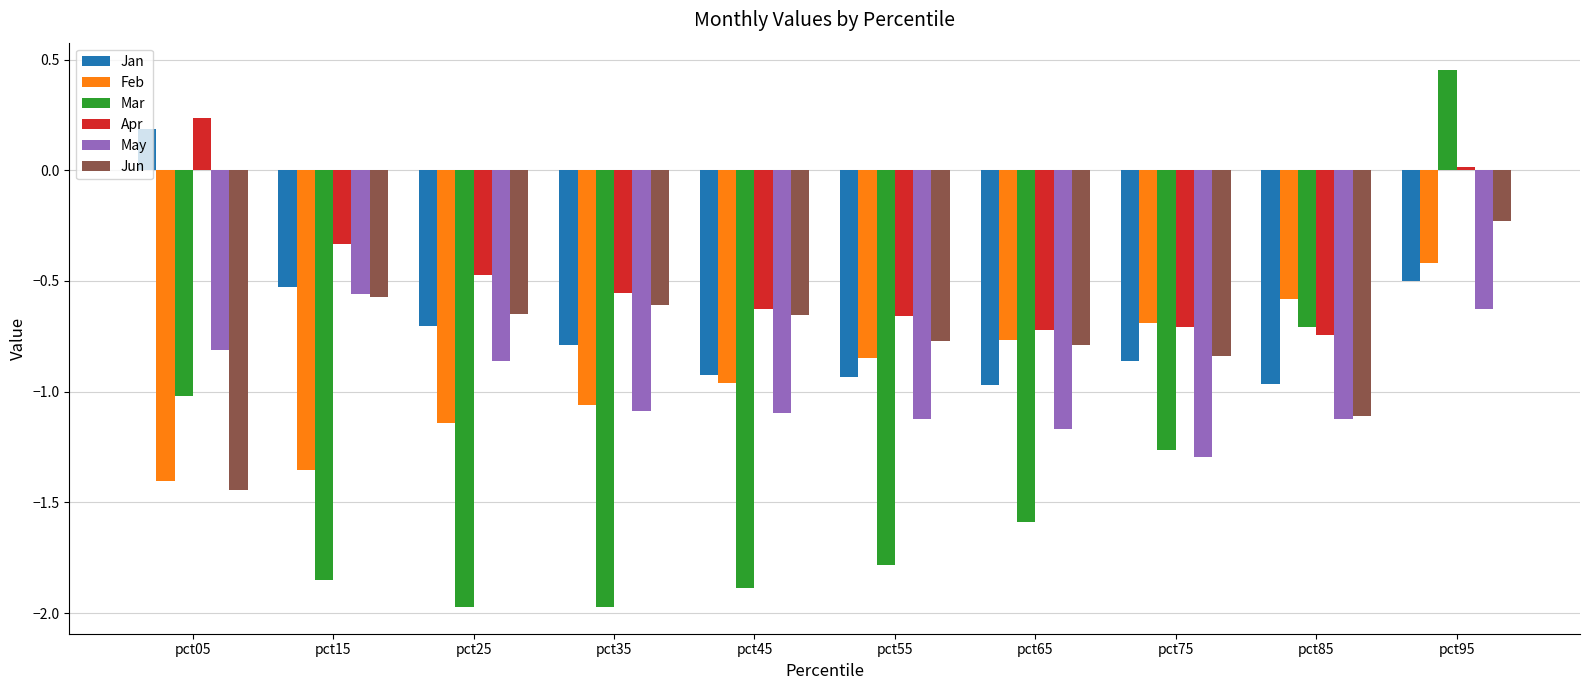

The Apr series shows -0.5 at pct65. True or false?

False